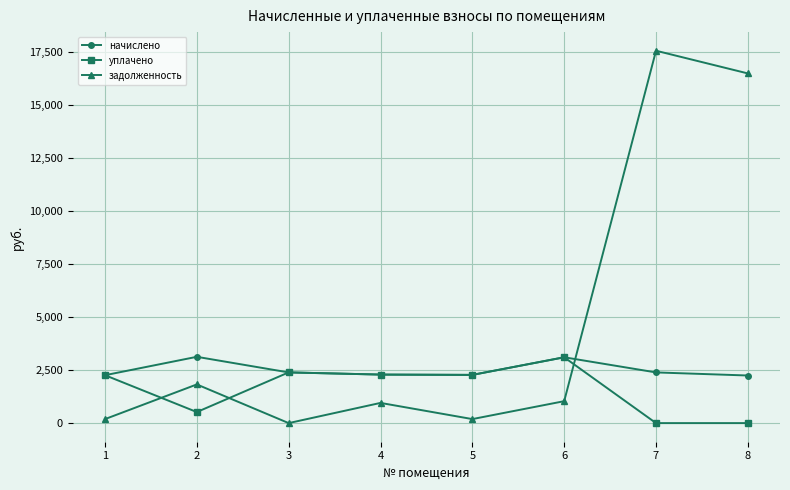

After their last crossing, which series has the higher values: уплачено or задолженность?

задолженность